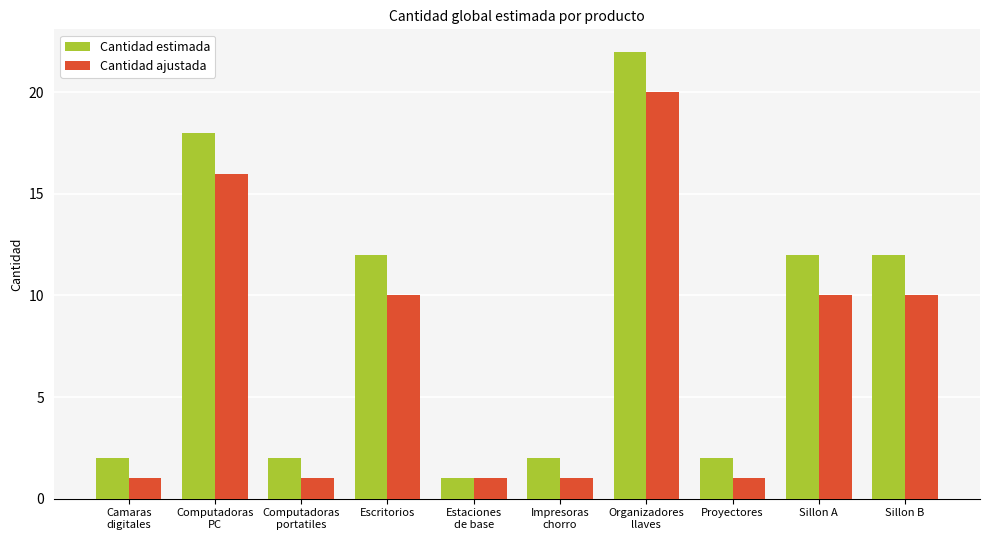

How many bars are there in each group?

2